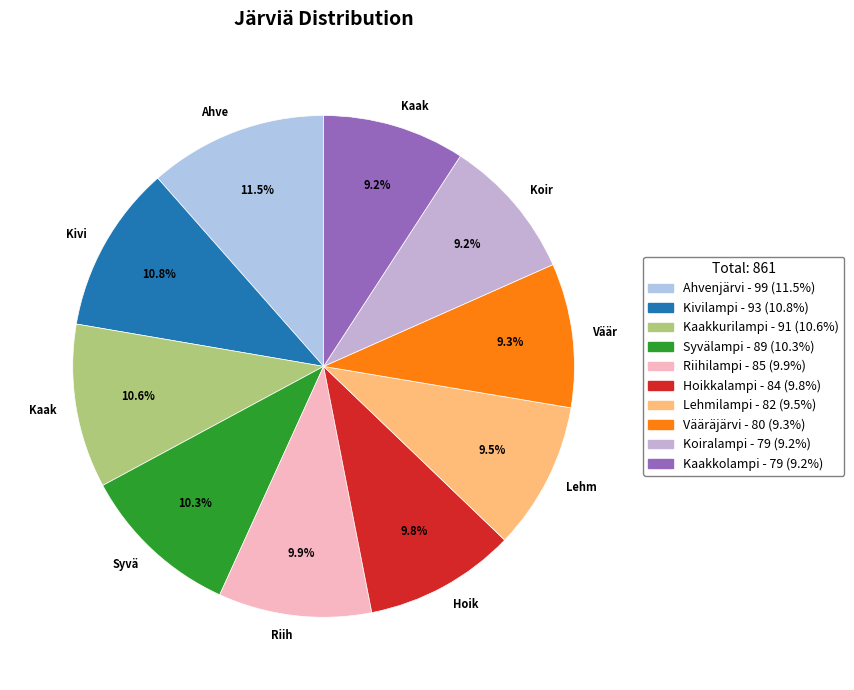

Which category has the biggest portion of the pie?

Ahvenjärvi